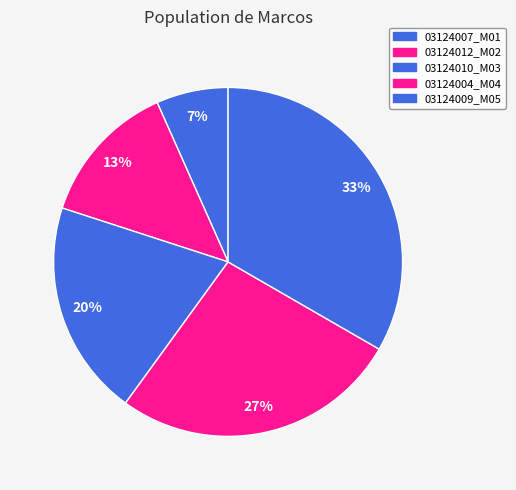

What percentage do 03124007_M01 and 03124004_M04 together represent?

33.3%